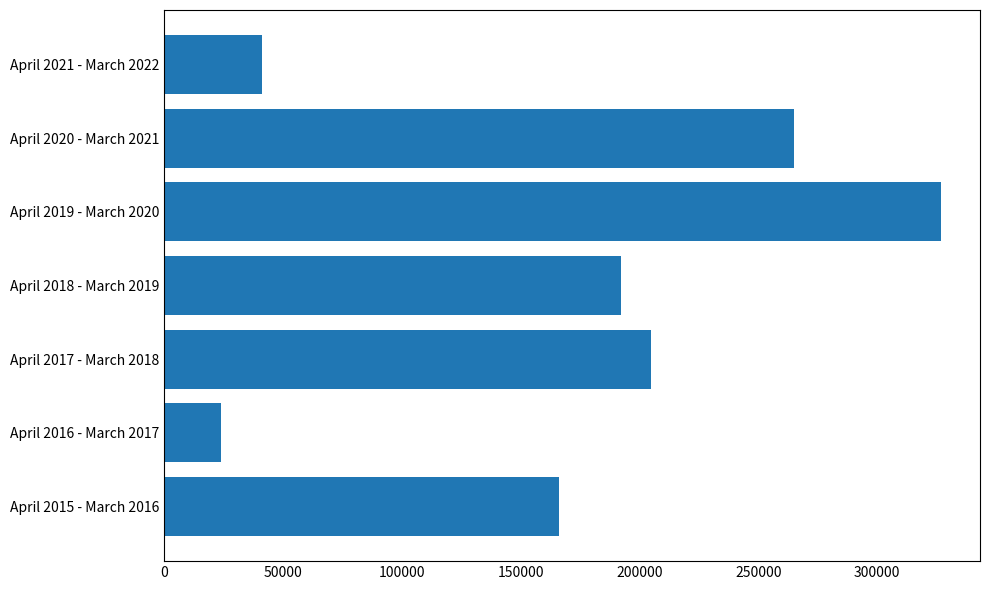

Which category has the lowest value across all series?

April 2016 - March 2017